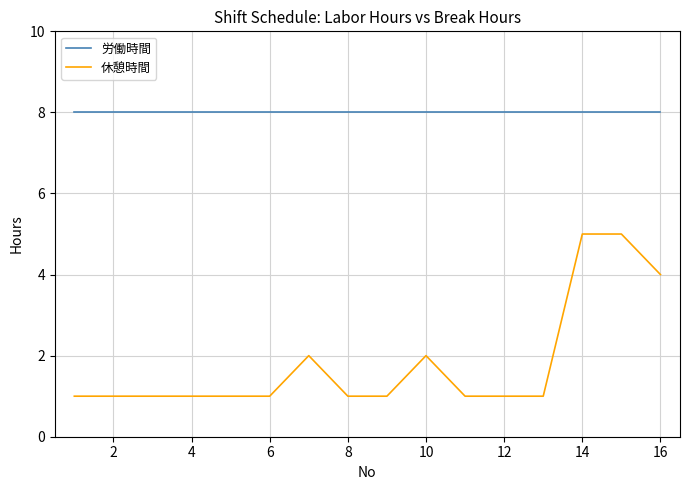

What is the difference between the maximum and minimum values in the 休憩時間 series?

4